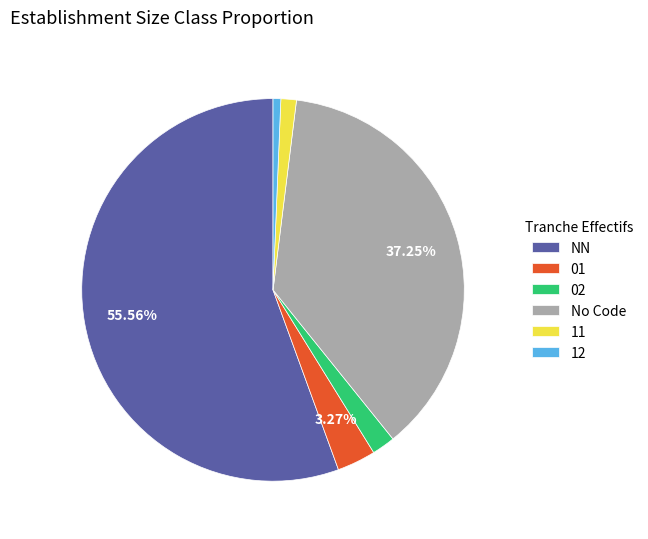

Does NN account for over 50% of the chart?

Yes